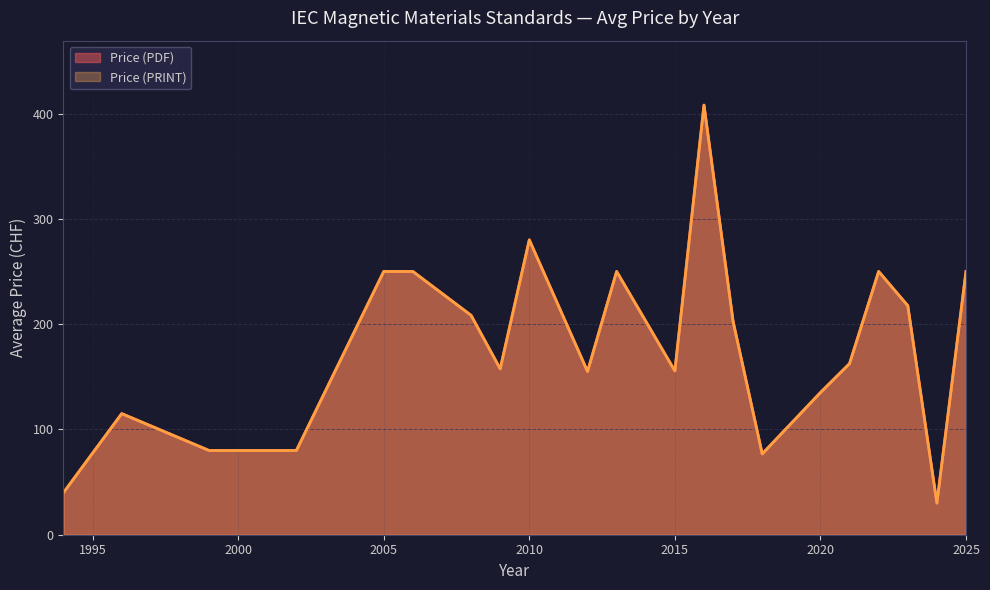

Does the chart display data point markers on the line(s)?

No